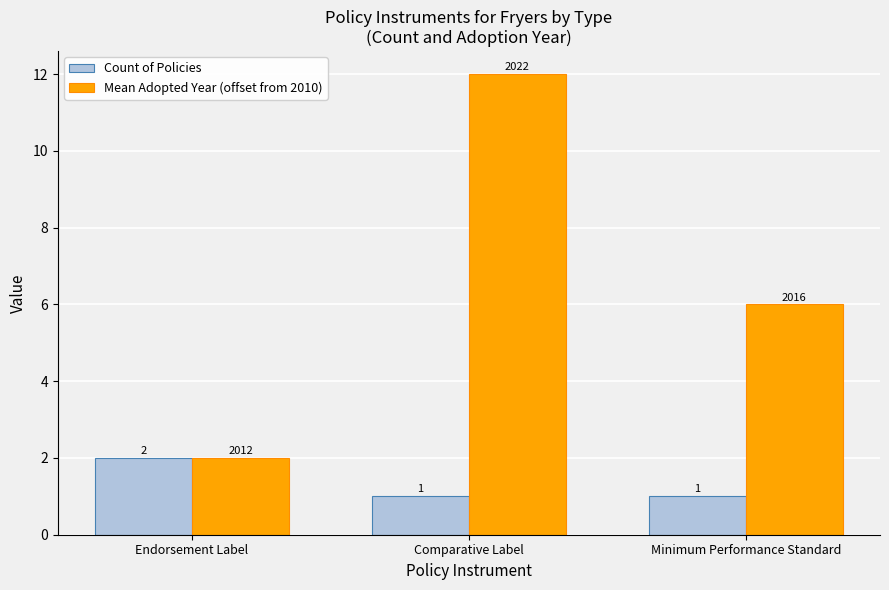

What is the value of the Mean Adopted Year (offset from 2010) bar at the 3rd from the left?

6